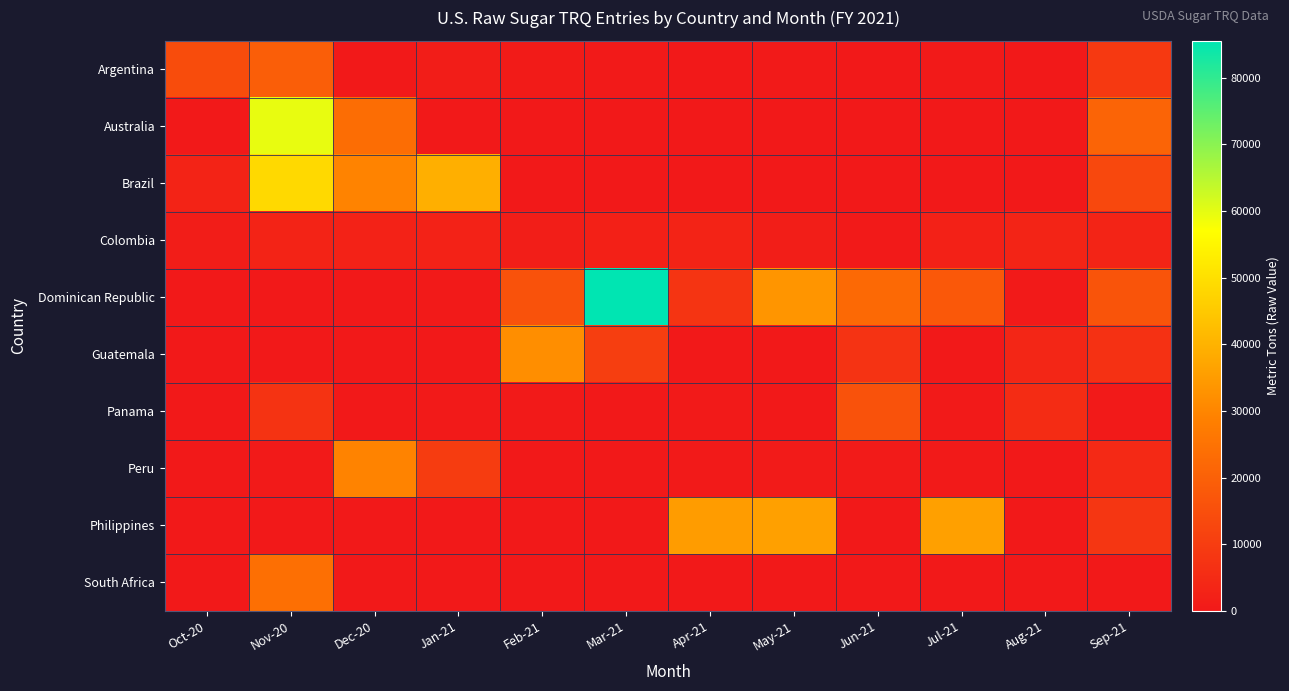

What is the total value across all series at Feb-21?

50255